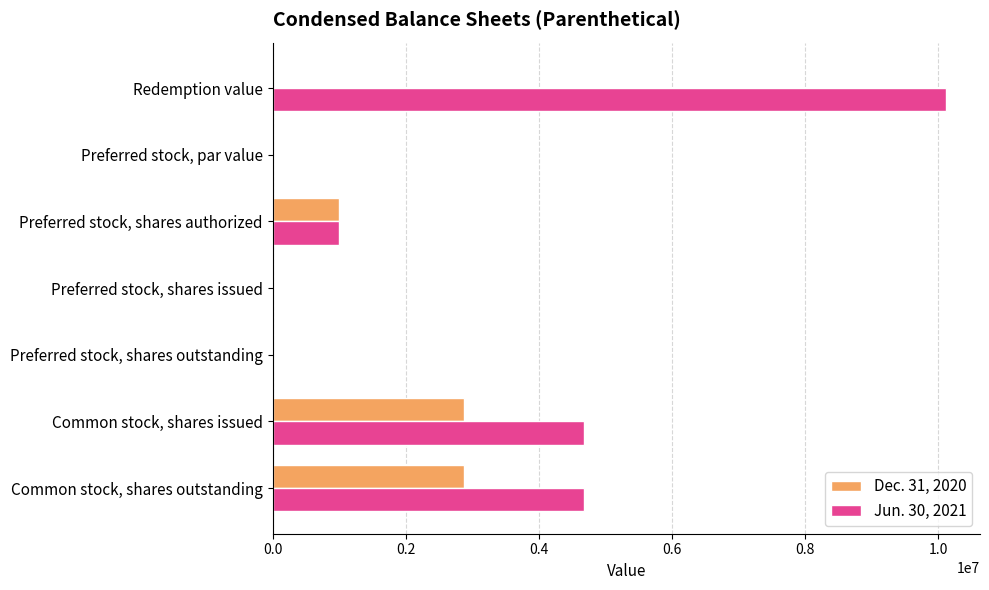

True or false: Jun. 30, 2021 has a value of 6379750.2 at Preferred stock, shares issued.

False